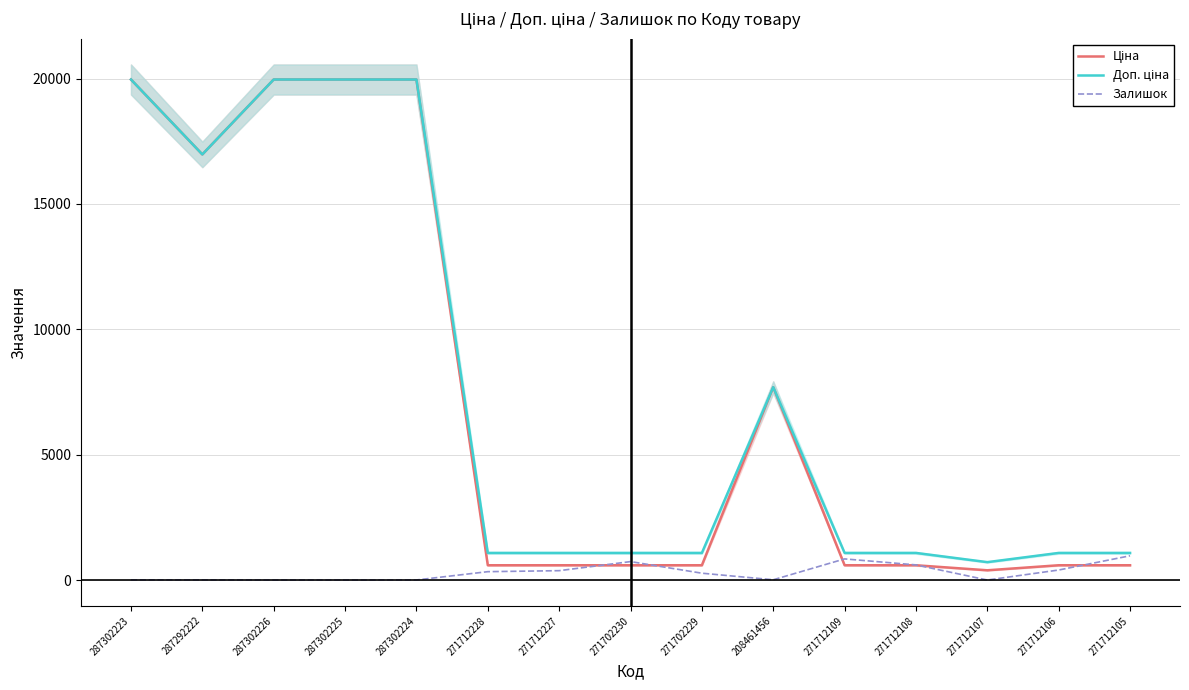

At which category is the sum across all series the highest?

287302223